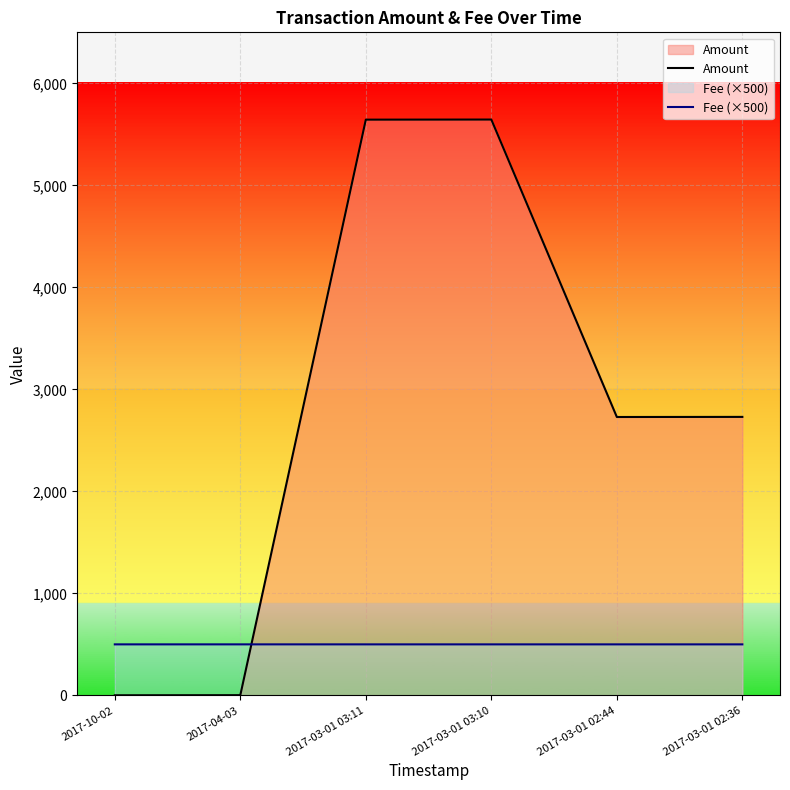

Between 2017-03-01 02:44 and 2017-03-01 02:36, which is larger?

2017-03-01 02:36